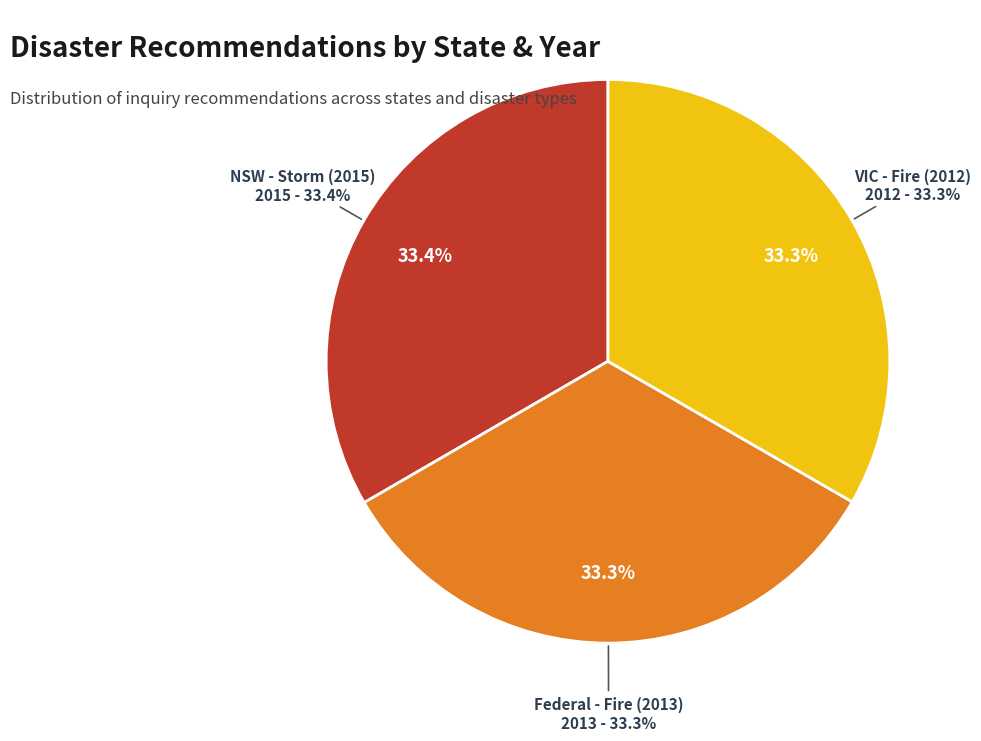

Which has a higher value, NSW - Storm (2015) or VIC - Fire (2012)?

NSW - Storm (2015)